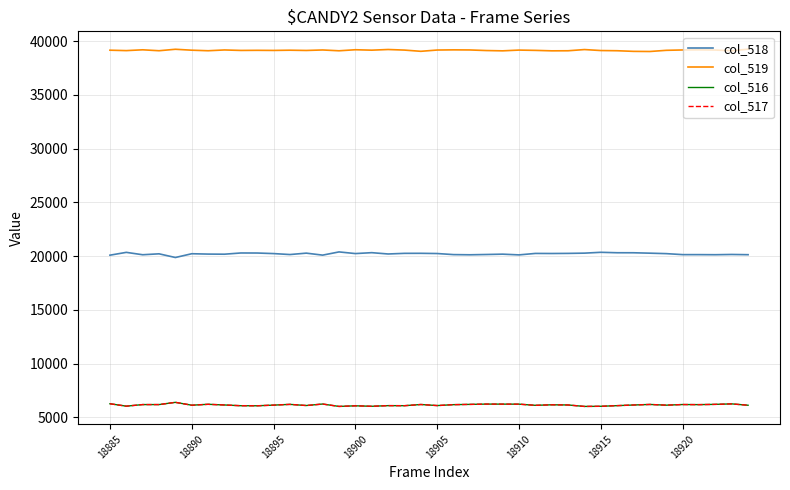

True or false: col_518 and col_517 intersect in this chart.

False